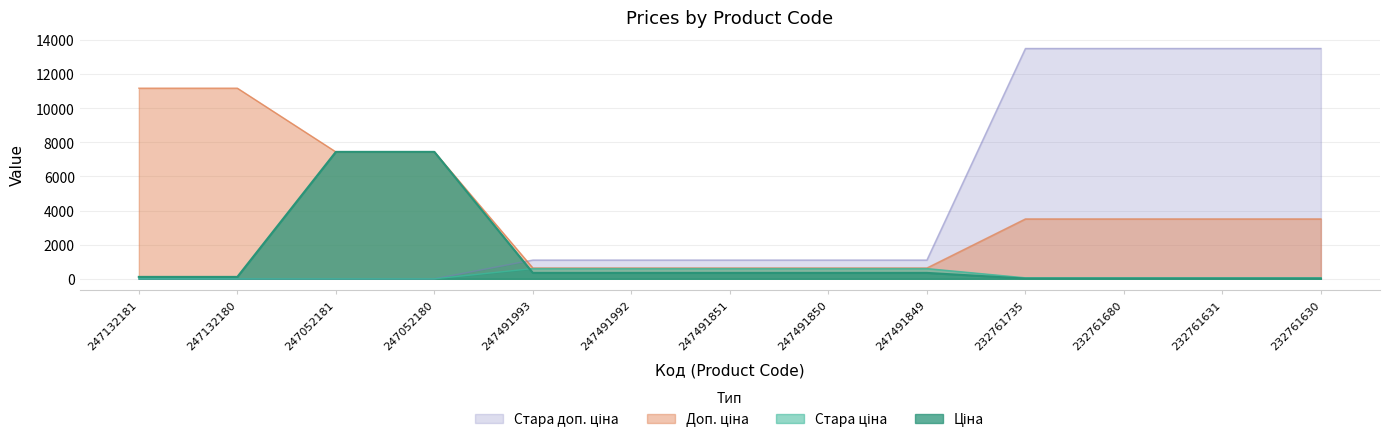

What is the difference between the maximum and minimum values in the Доп. ціна series?

10535.0